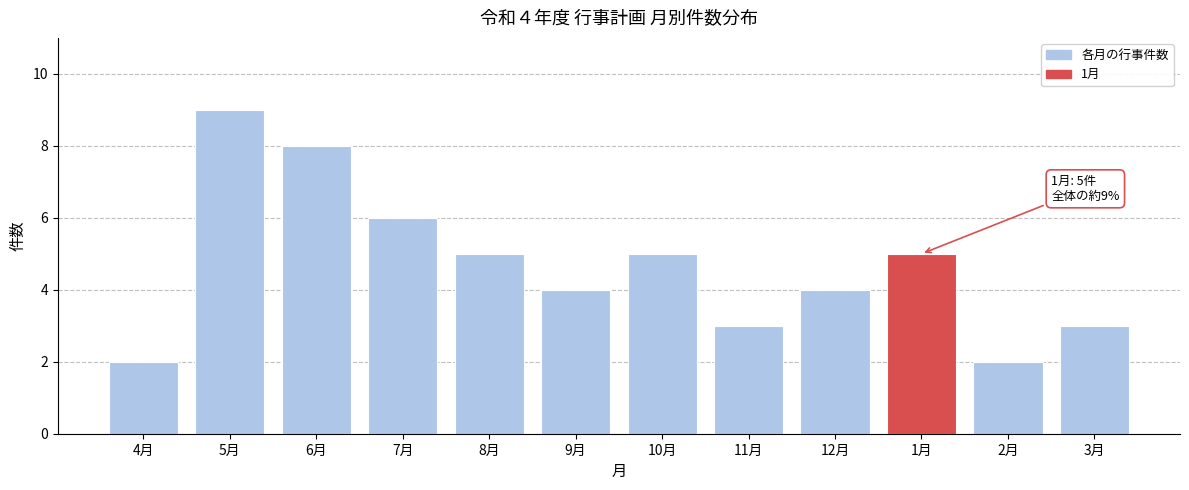

Reading left to right, list all the values displayed in this chart.

2	9	8	6	5	4	5	3	4	5	2	3